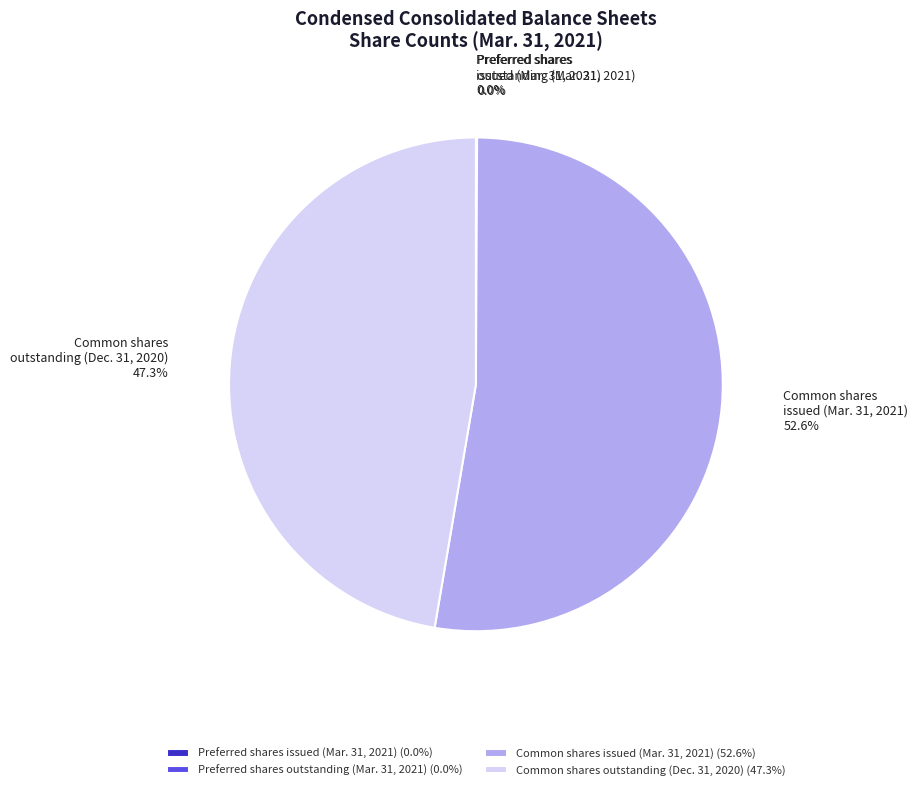

Is Common shares issued (Mar. 31, 2021) the majority of the pie?

Yes